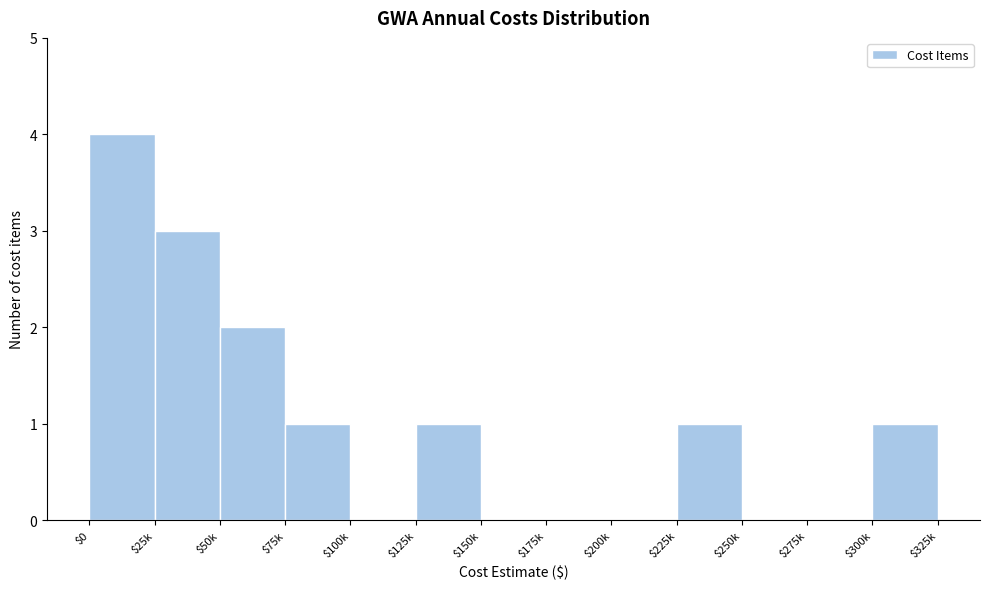

What is the sum of all values?

13